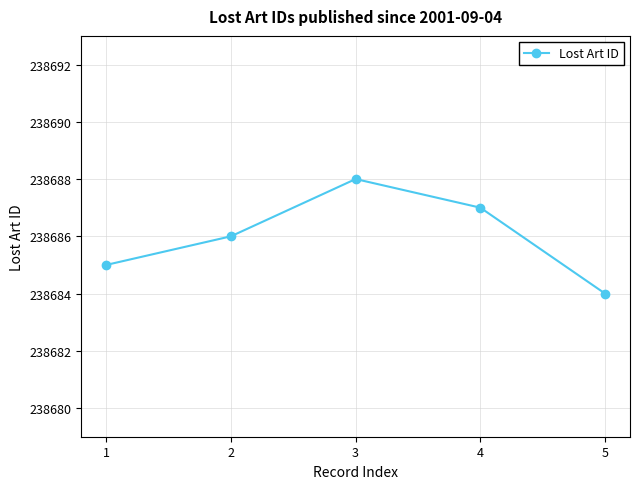

What is the value of the 1st point from the left?

238685